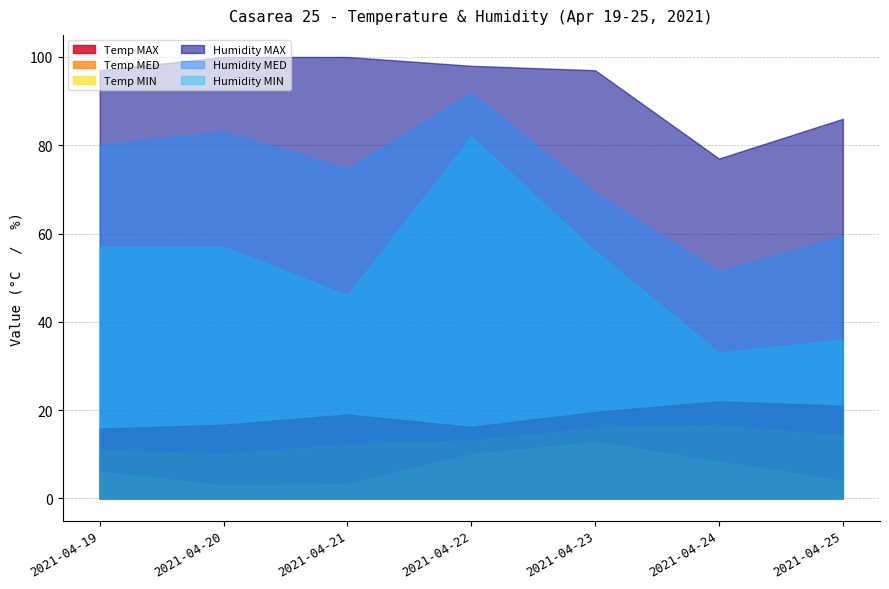

What is the value of the Humidity MIN point at the 2nd from the left?

57.0